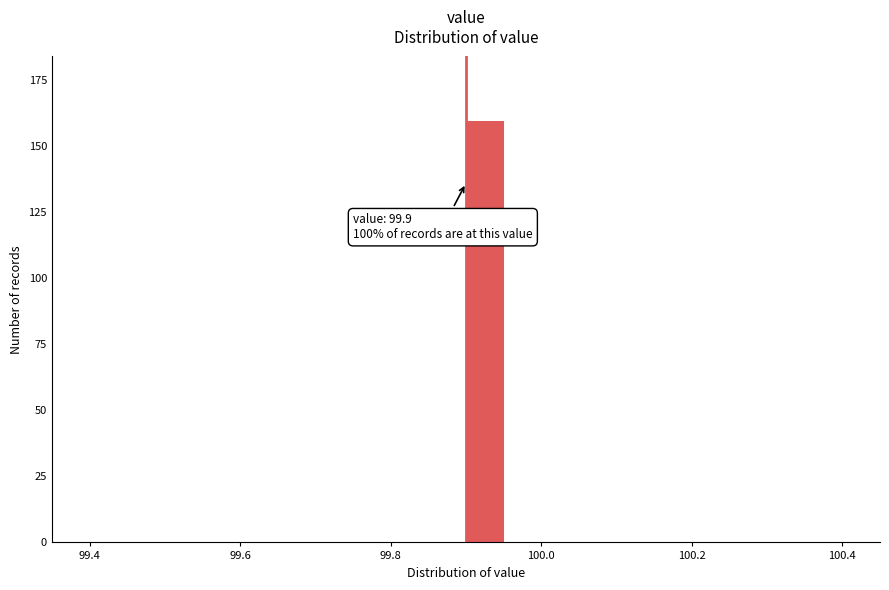

Read against the x-axis, roughly where is the centre of the tallest bar?

99.92